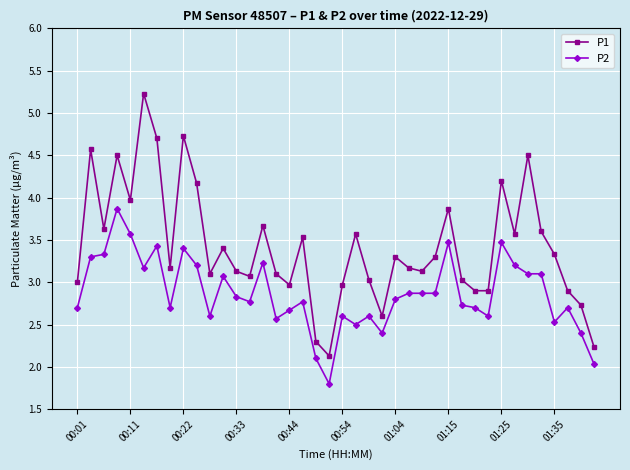

What is the average value of the P1 series?

3.4